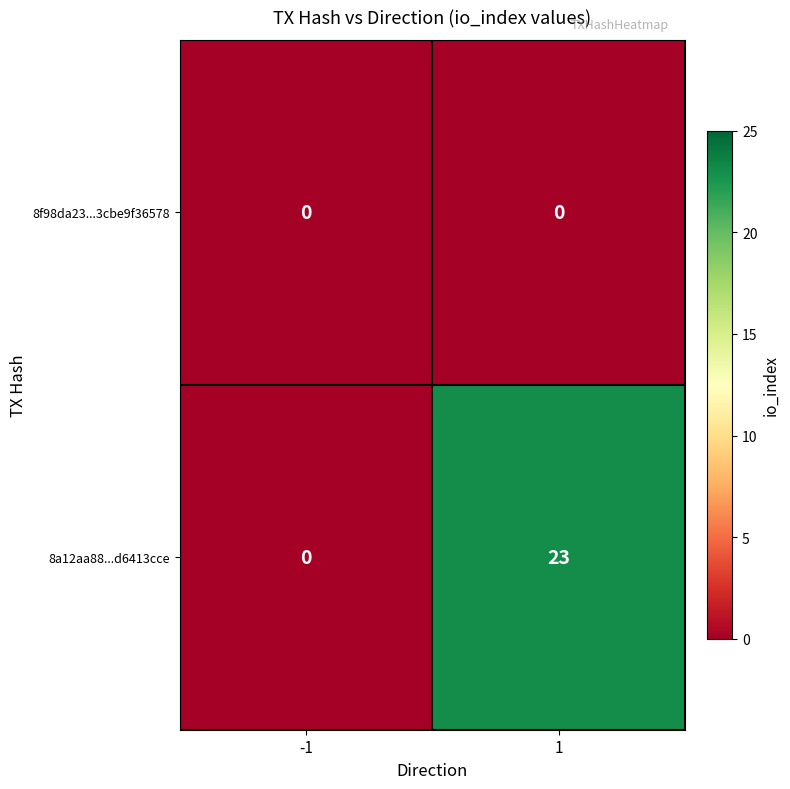

What is the sum of all 8a12aa88...d6413cce values?

23